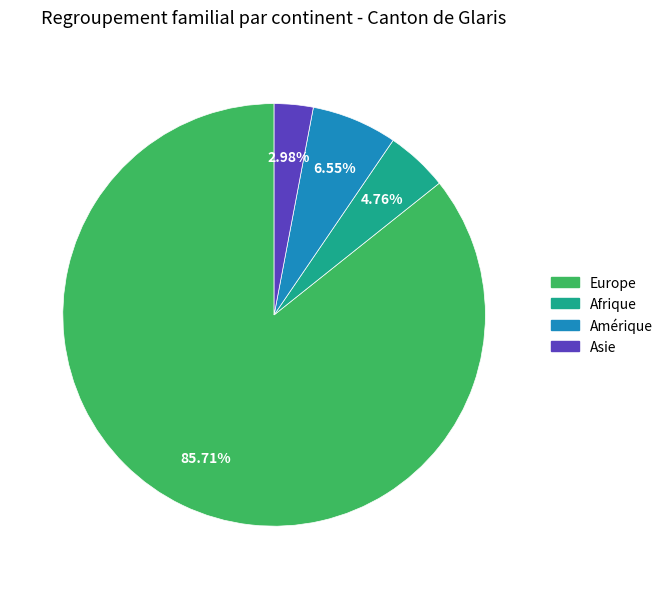

Is there a majority slice in this chart?

Yes